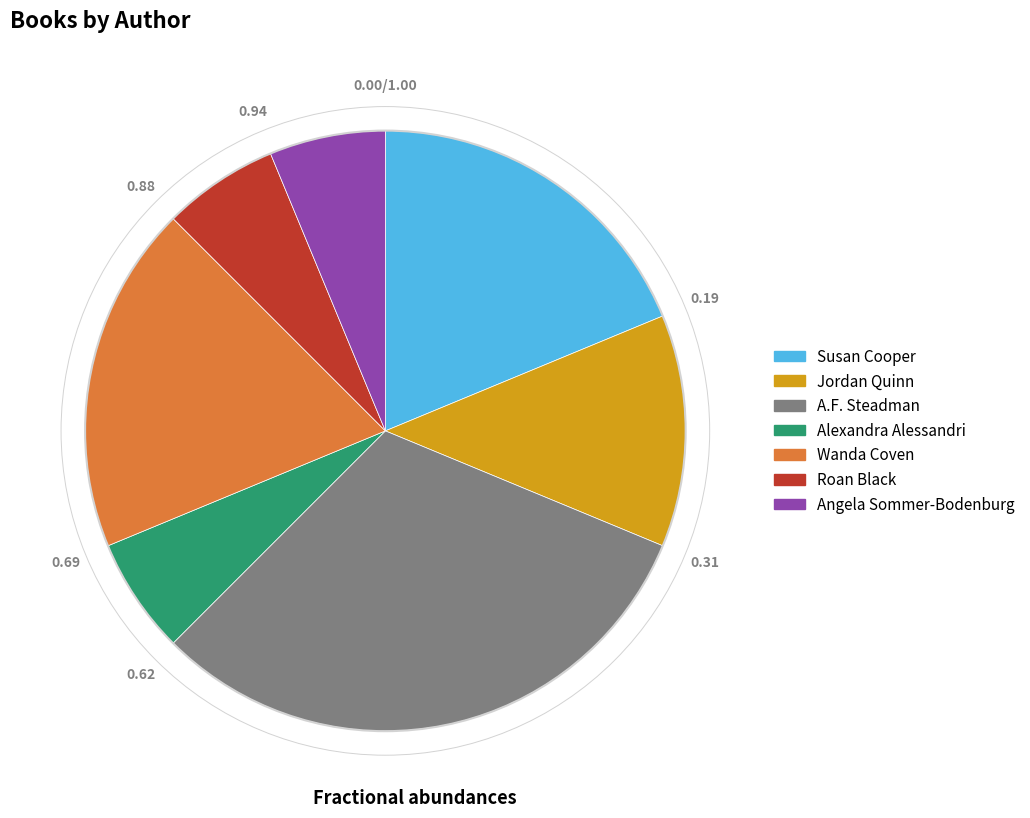

How many slices are in this pie chart?

7